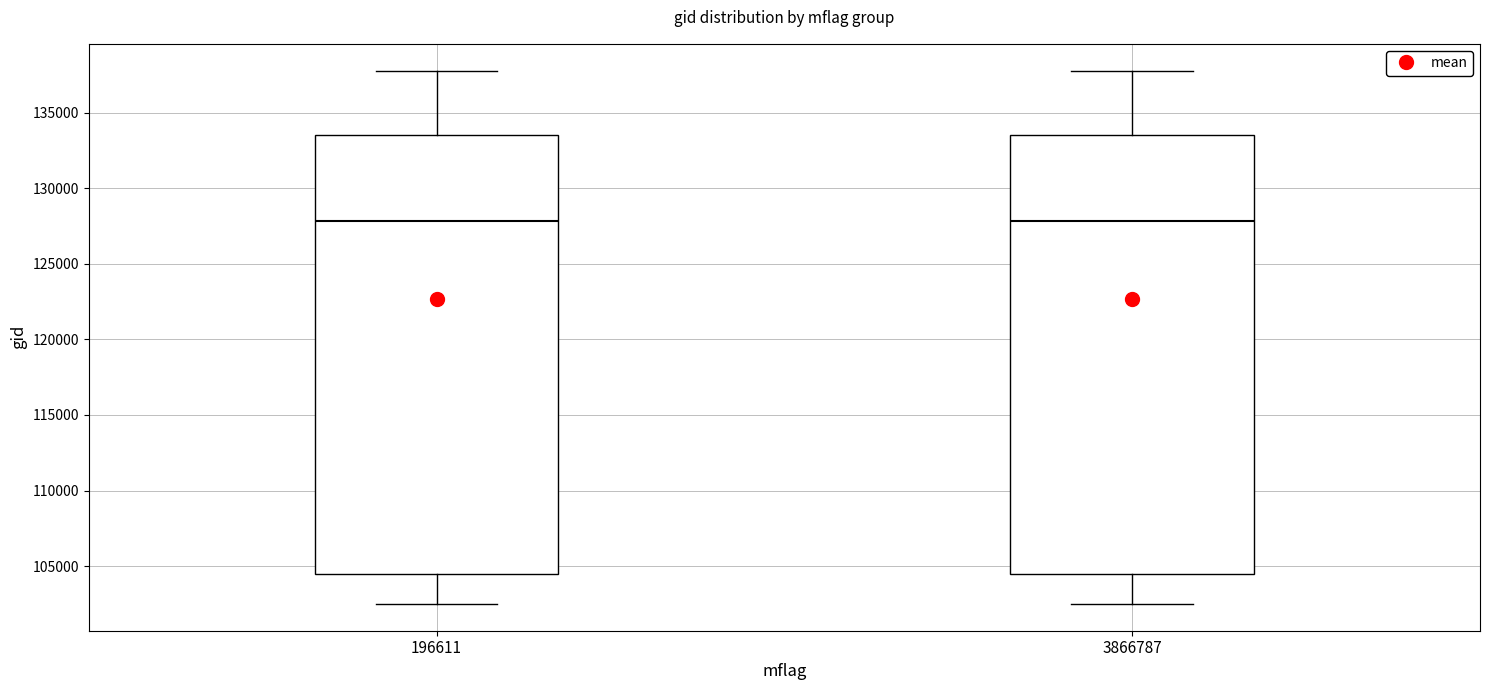

Reading left to right, read every box against the y-axis: the position of its median line, the range the box covers, and the ends of its whiskers. The values are not printed on the chart, so give them approximately, as read against the axis.

196611: median 128000, box 104500 to 133500, whiskers 102500 to 138000
3866787: median 128000, box 104500 to 133500, whiskers 102500 to 138000